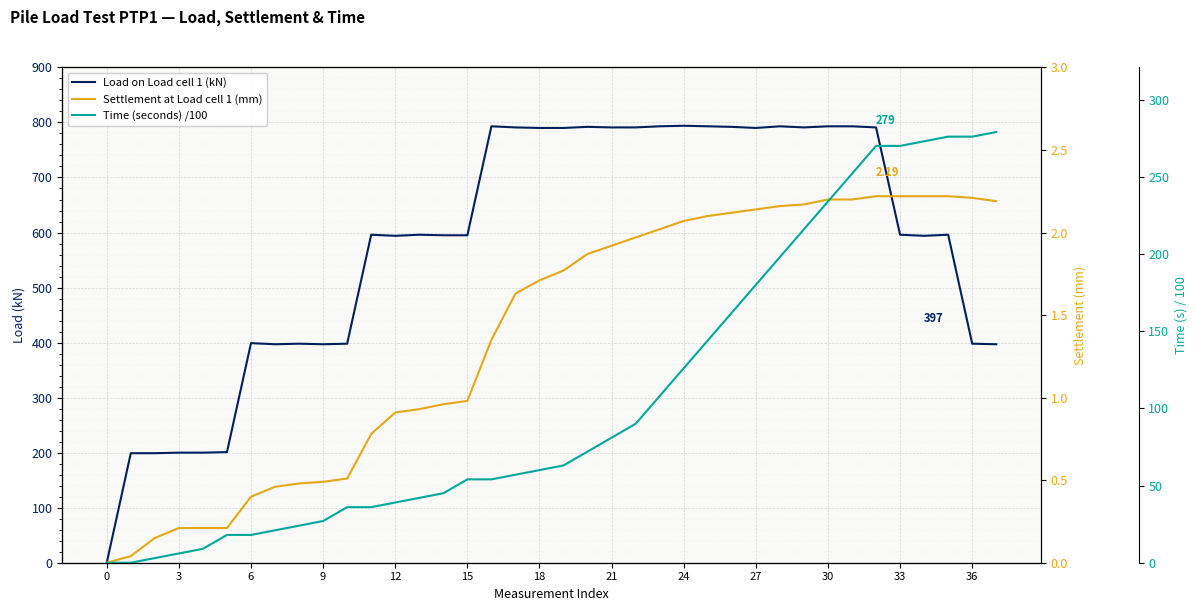

What is the value of the Settlement at Load cell 1 (mm) point at the 25th from the left?

0.5